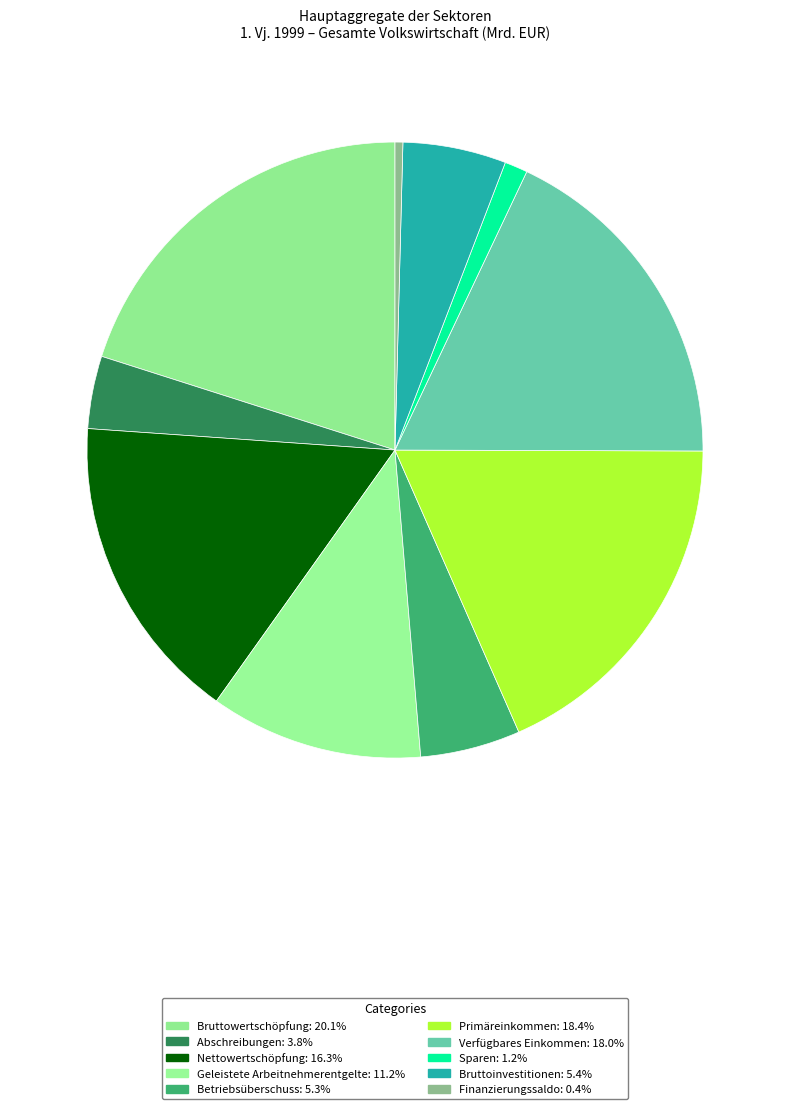

Does Bruttowertschöpfung represent more than half of the total?

No